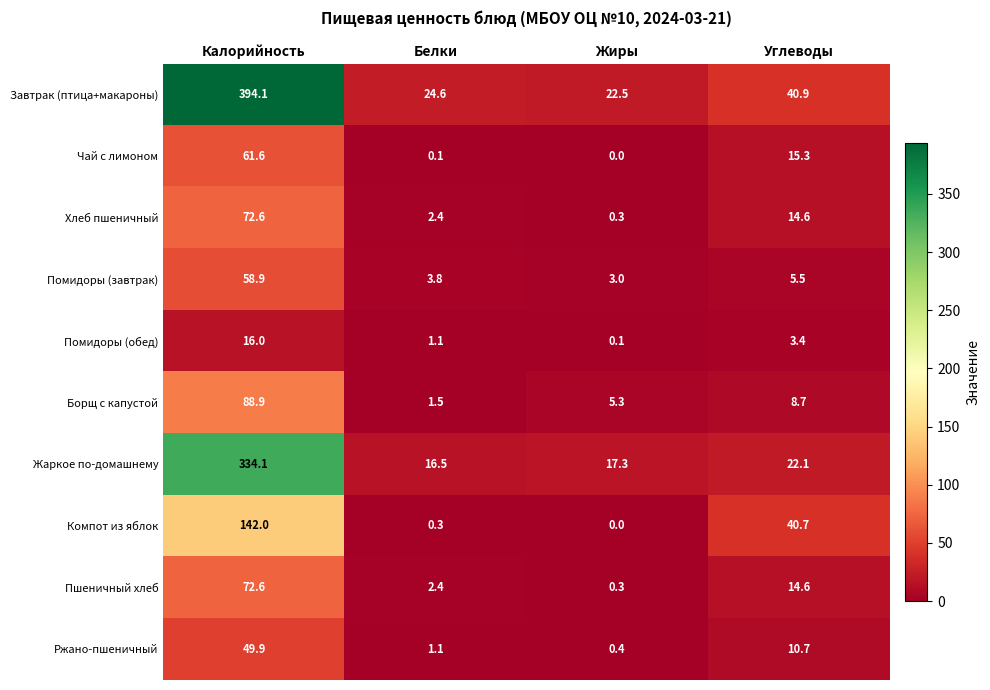

What is the difference between the highest and lowest values at Жиры?

22.5